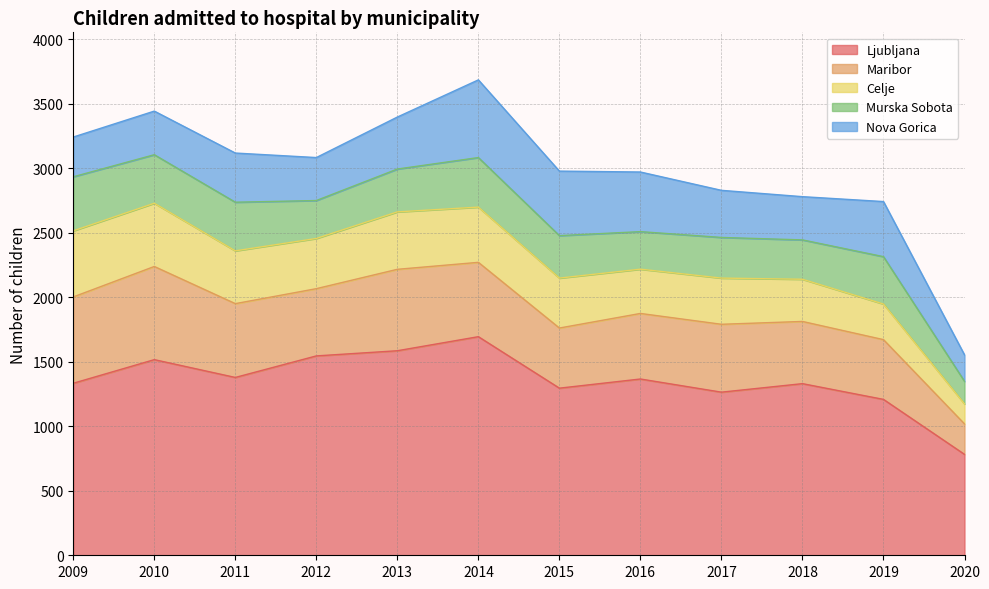

Where is the first local maximum for Ljubljana?

2010